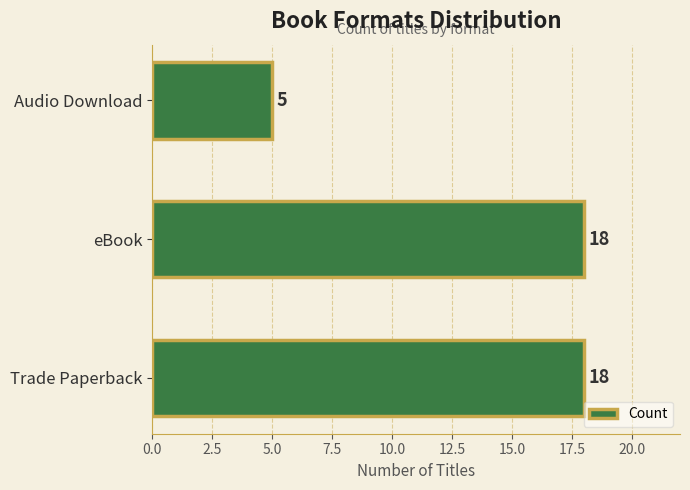

Which has a higher value, eBook or Audio Download?

eBook